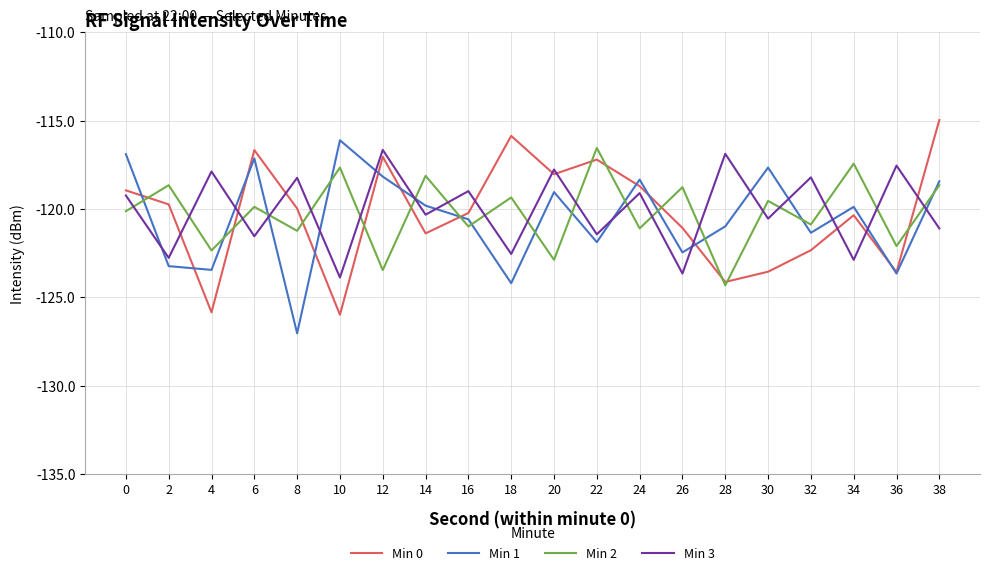

At which category is the sum across all series the highest?

38